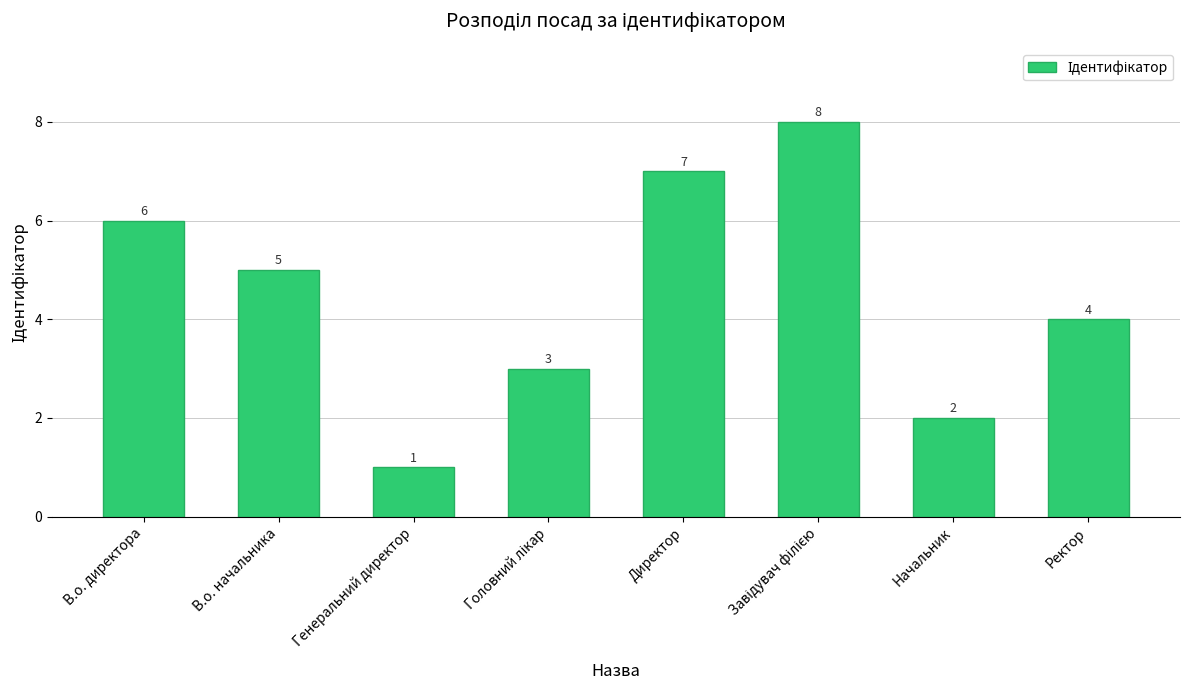

How many bars are there in total?

8